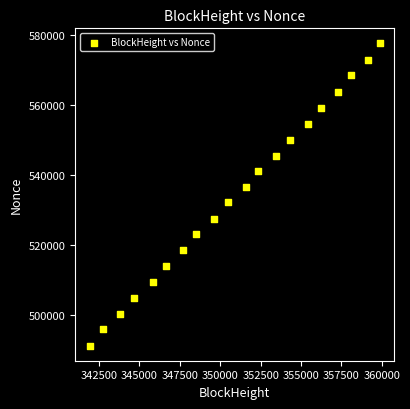

What is the range of X values (max minus min)?

17941